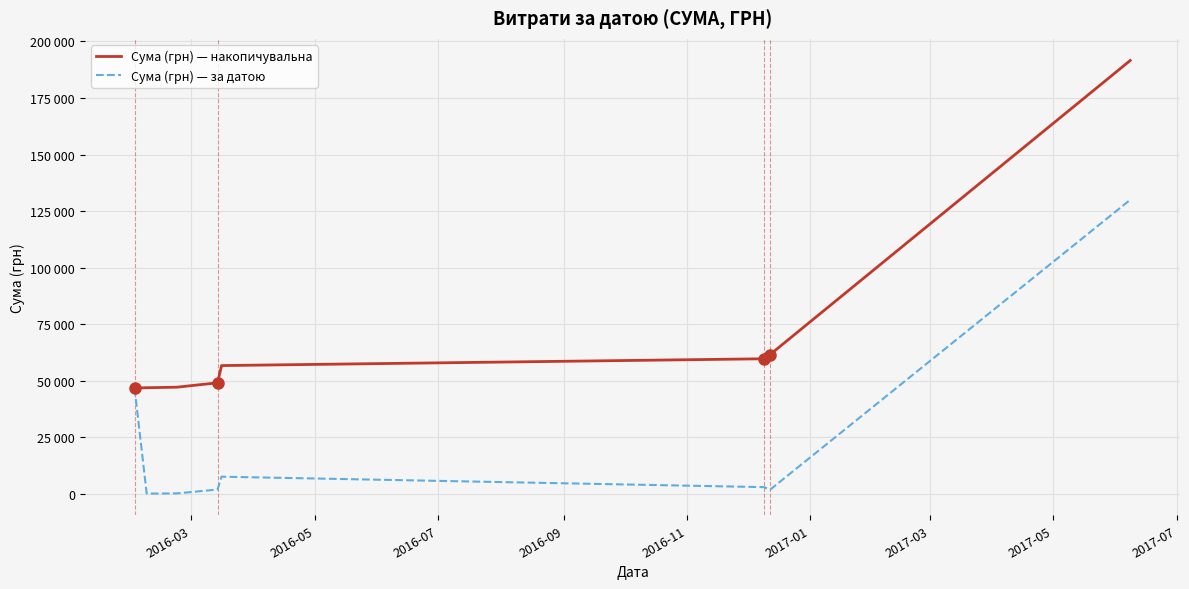

True or false: Сума (грн) — накопичувальна has more than 1 interior local peaks.

False